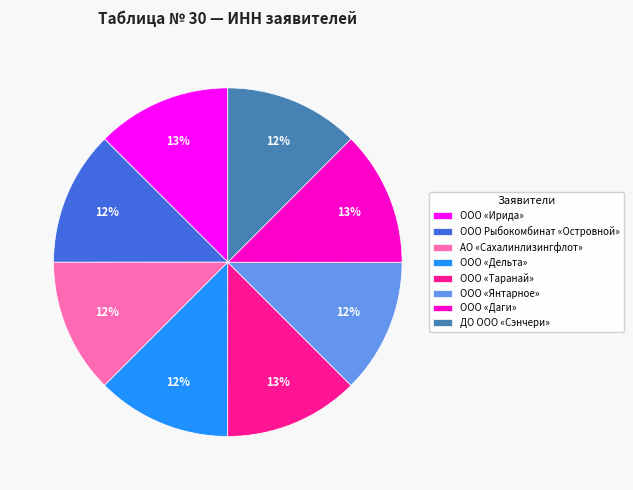

To the nearest percent, what is the average slice percentage?

12%